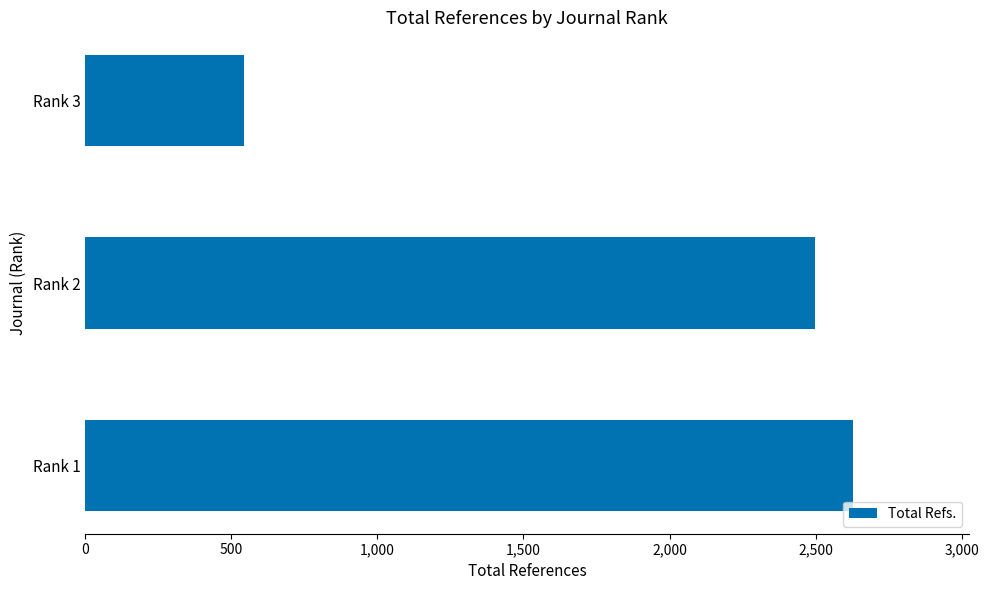

List the labels in order of value, largest first.

Rank 1, Rank 2, Rank 3